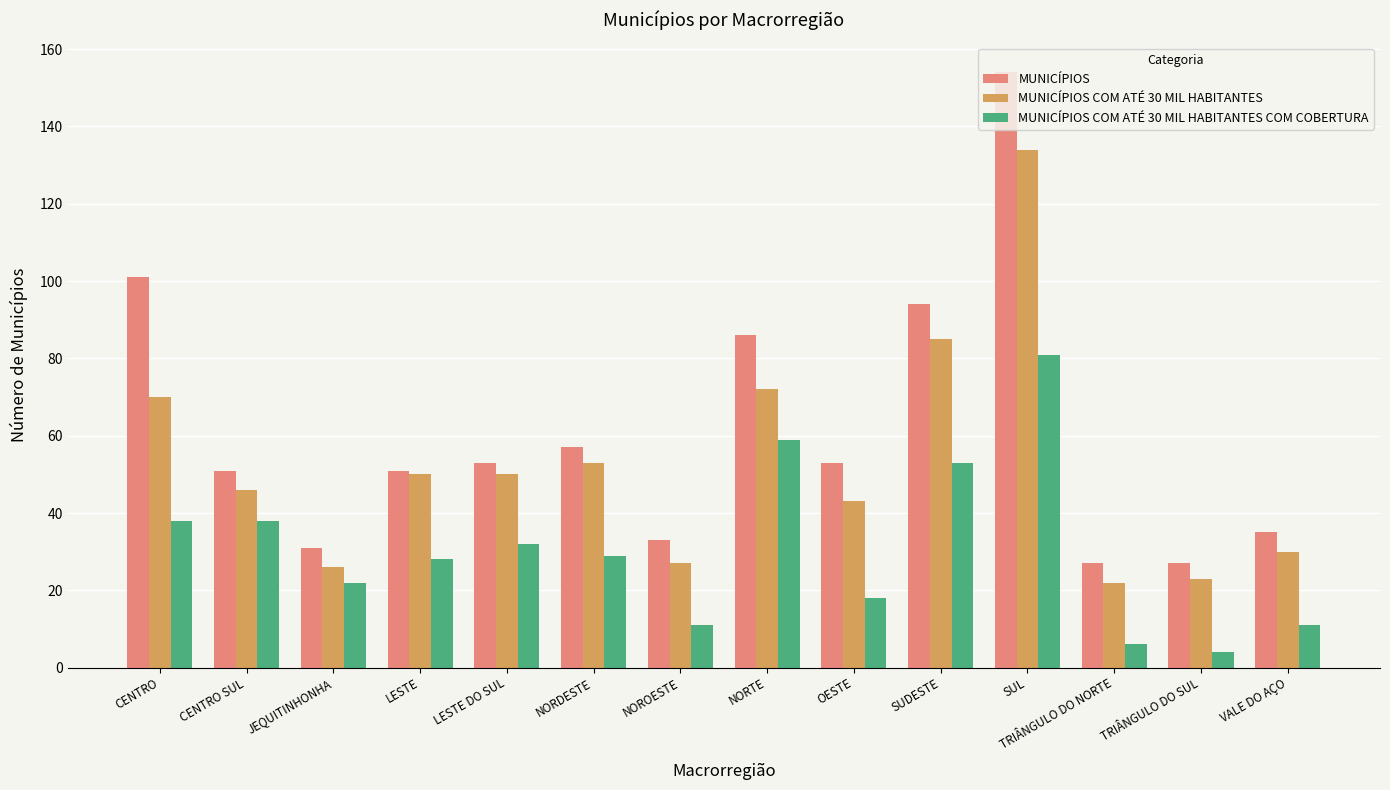

What is the difference between the maximum and minimum values in the MUNICÍPIOS COM ATÉ 30 MIL HABITANTES series?

112